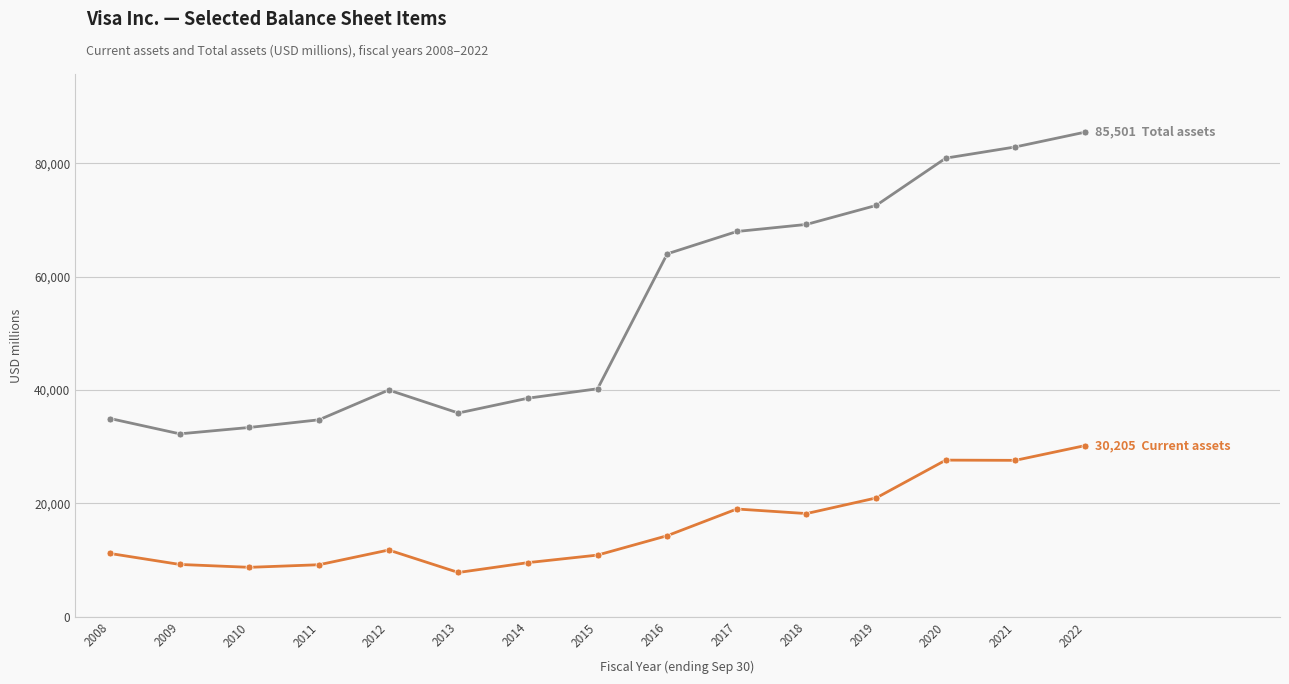

What is the greatest value displayed?

85501